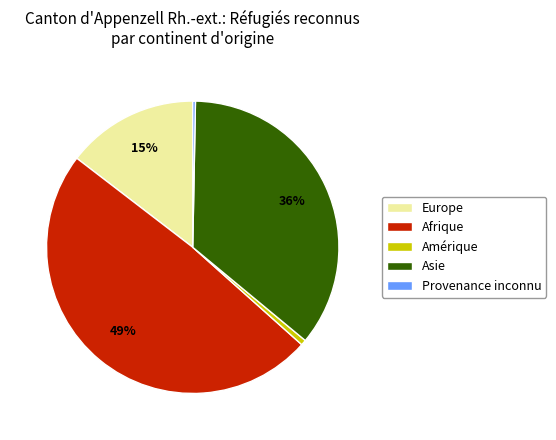

What is the ratio of the value at Europe to the value at Afrique?

0.3